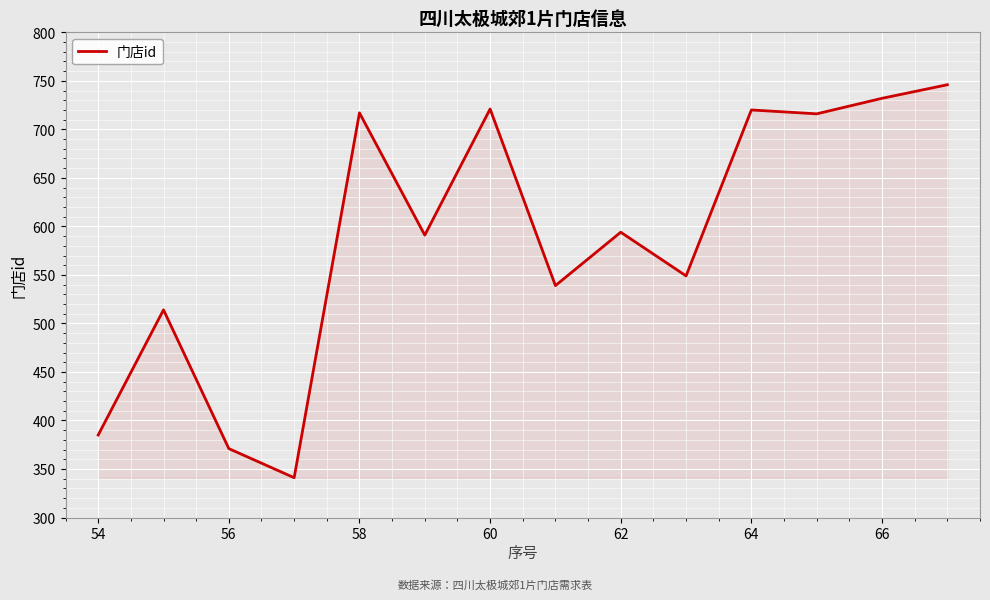

What is the greatest value displayed?

746